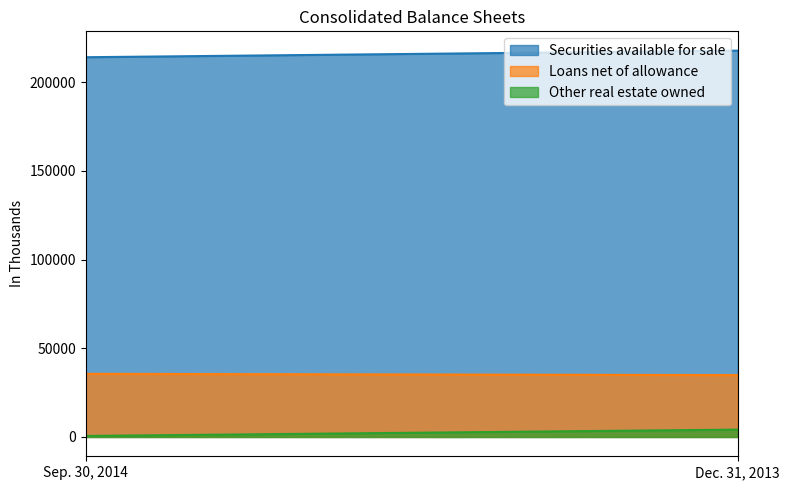

What is the label of the 1st point from the right?

Dec. 31, 2013